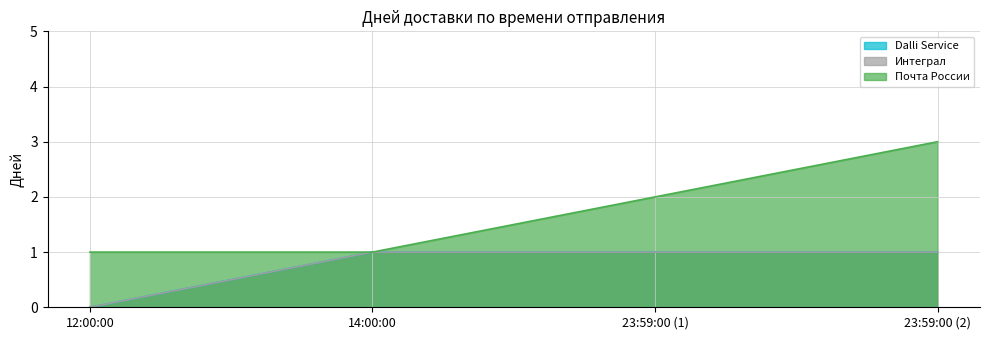

What position from the right is 14:00:00?

3